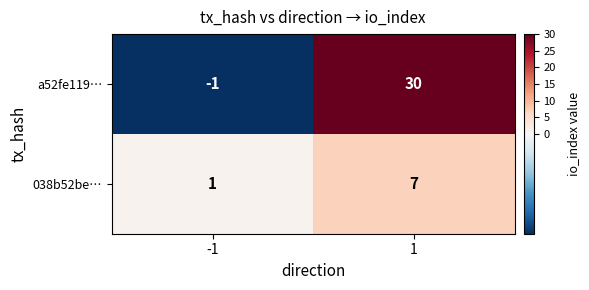

Which category has the lowest value across all series?

-1